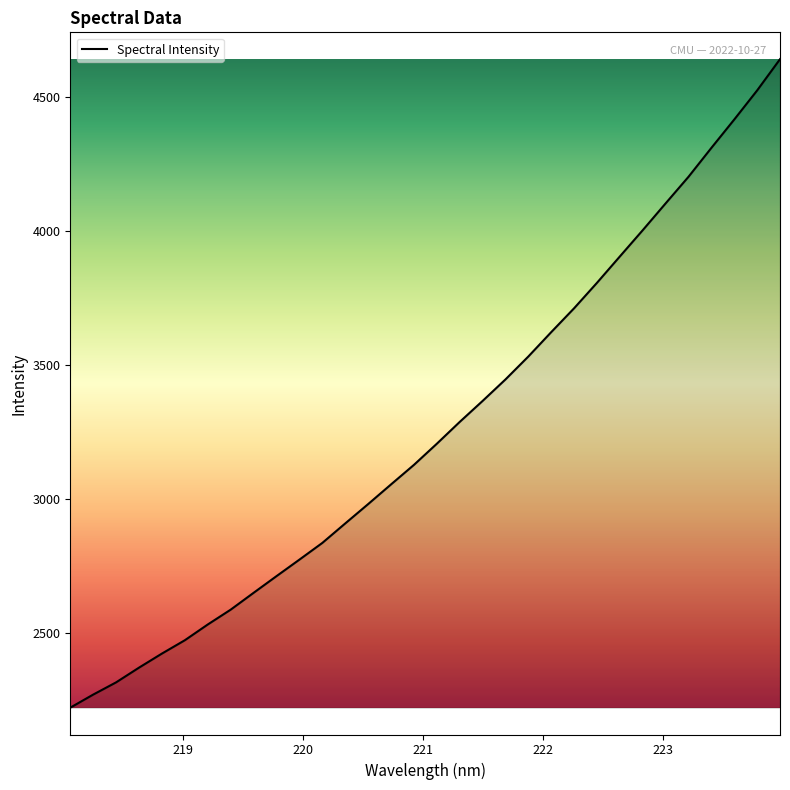

Count the number of categories in the chart.

32